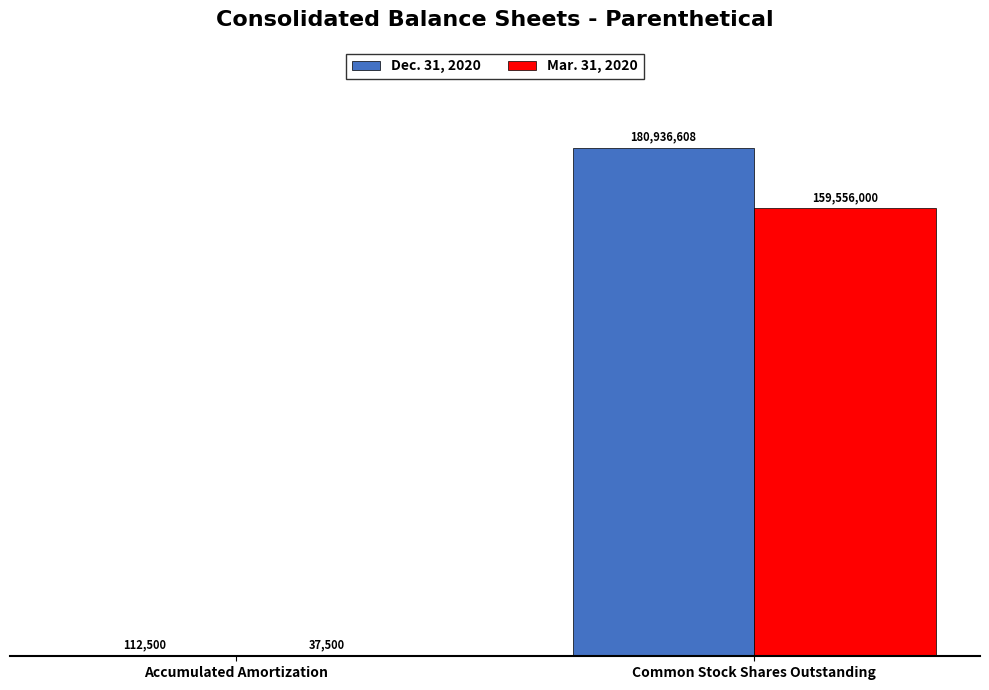

Are the bars horizontal?

No